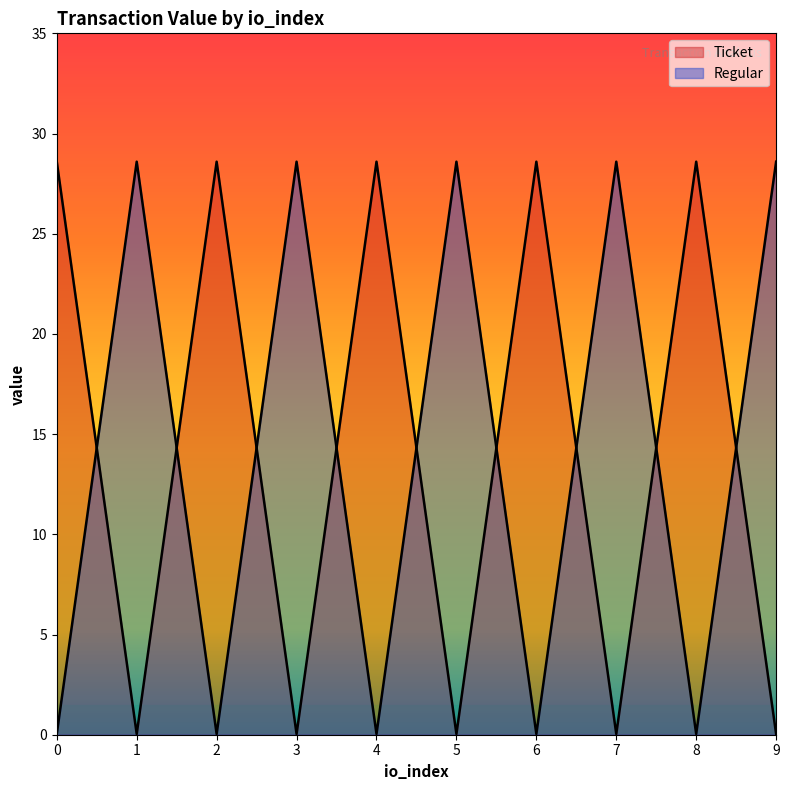

Reading right to left, extract all data points from this chart.

Ticket: 9=0.0	8=28.6	7=0.0	6=28.6	5=0.0	4=28.6	3=0.0	2=28.6	1=0.0	0=28.6
Regular: 9=28.6	8=0.0	7=28.6	6=0.0	5=28.6	4=0.0	3=28.6	2=0.0	1=28.6	0=0.0